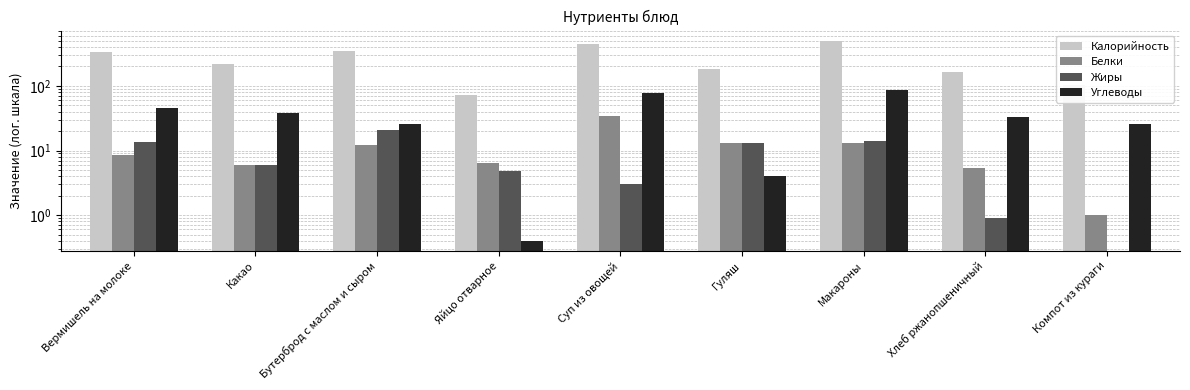

What is the value of the Углеводы bar at the 4th from the left?

0.4